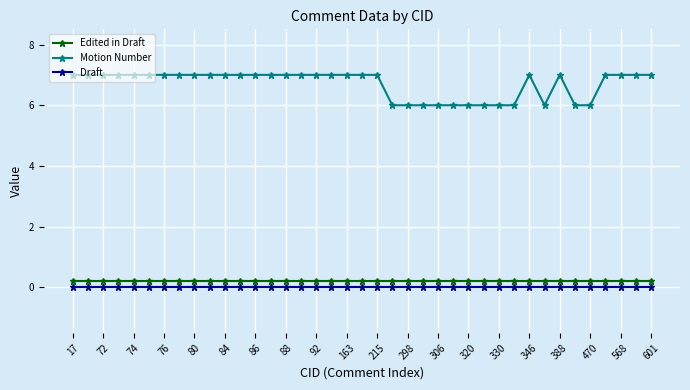

True or false: Motion Number and Edited in Draft cross at least once.

False